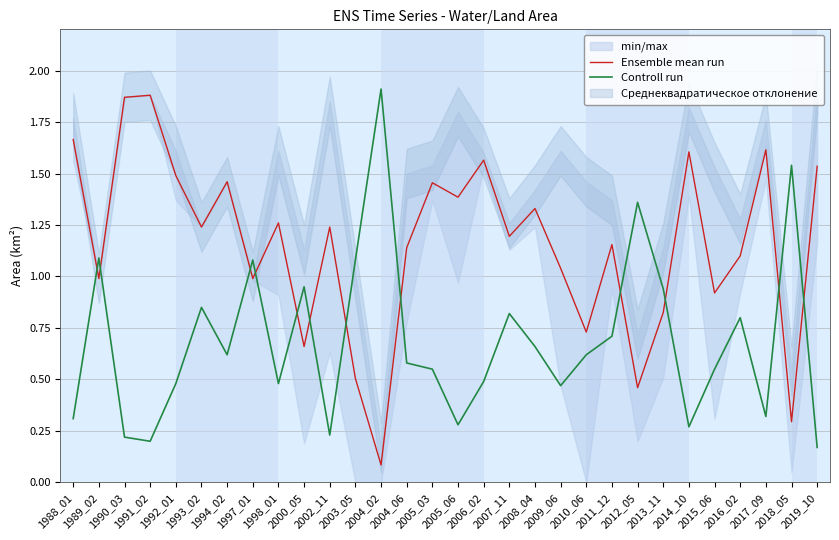

What is the difference between the highest and lowest values at 2018_05?

1.2